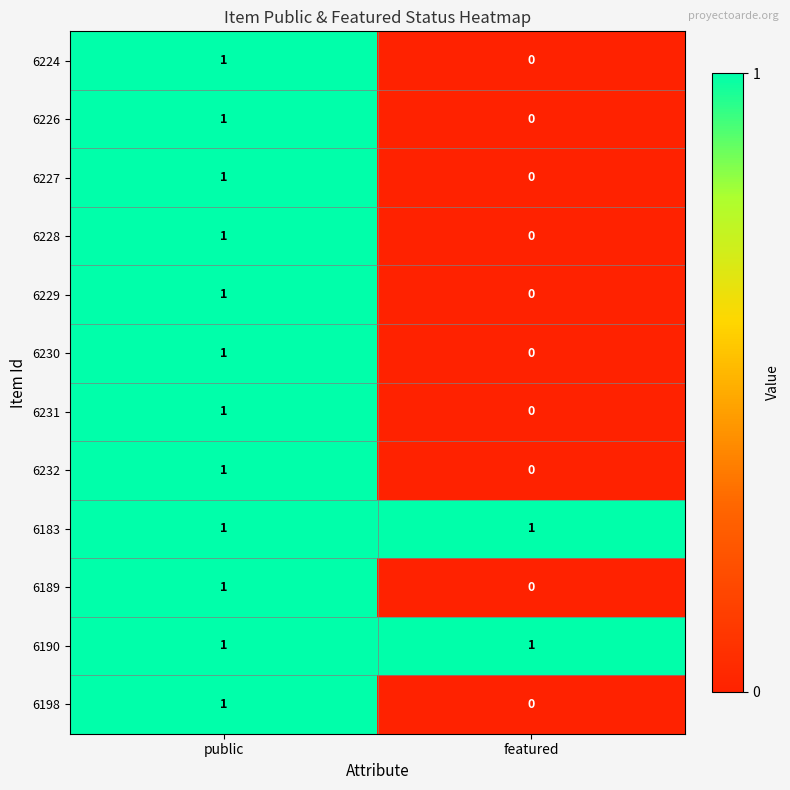

Is the value of 6198 at featured greater than the value of 6224 at public?

No